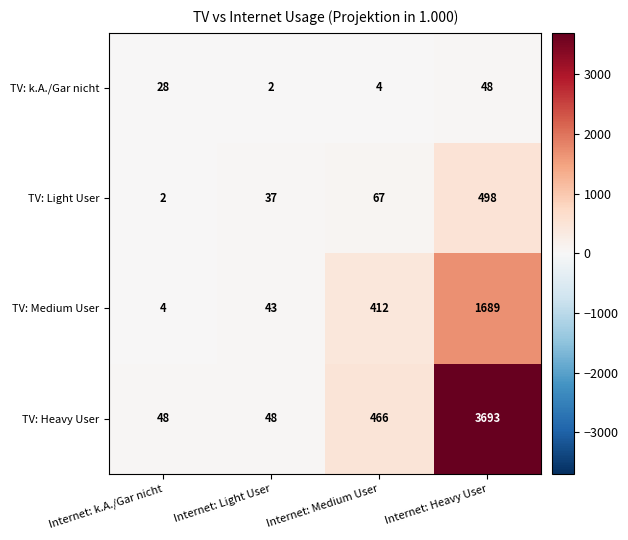

At Internet: k.A./Gar nicht, list the series in order from largest to smallest.

TV: Heavy User, TV: k.A./Gar nicht, TV: Medium User, TV: Light User